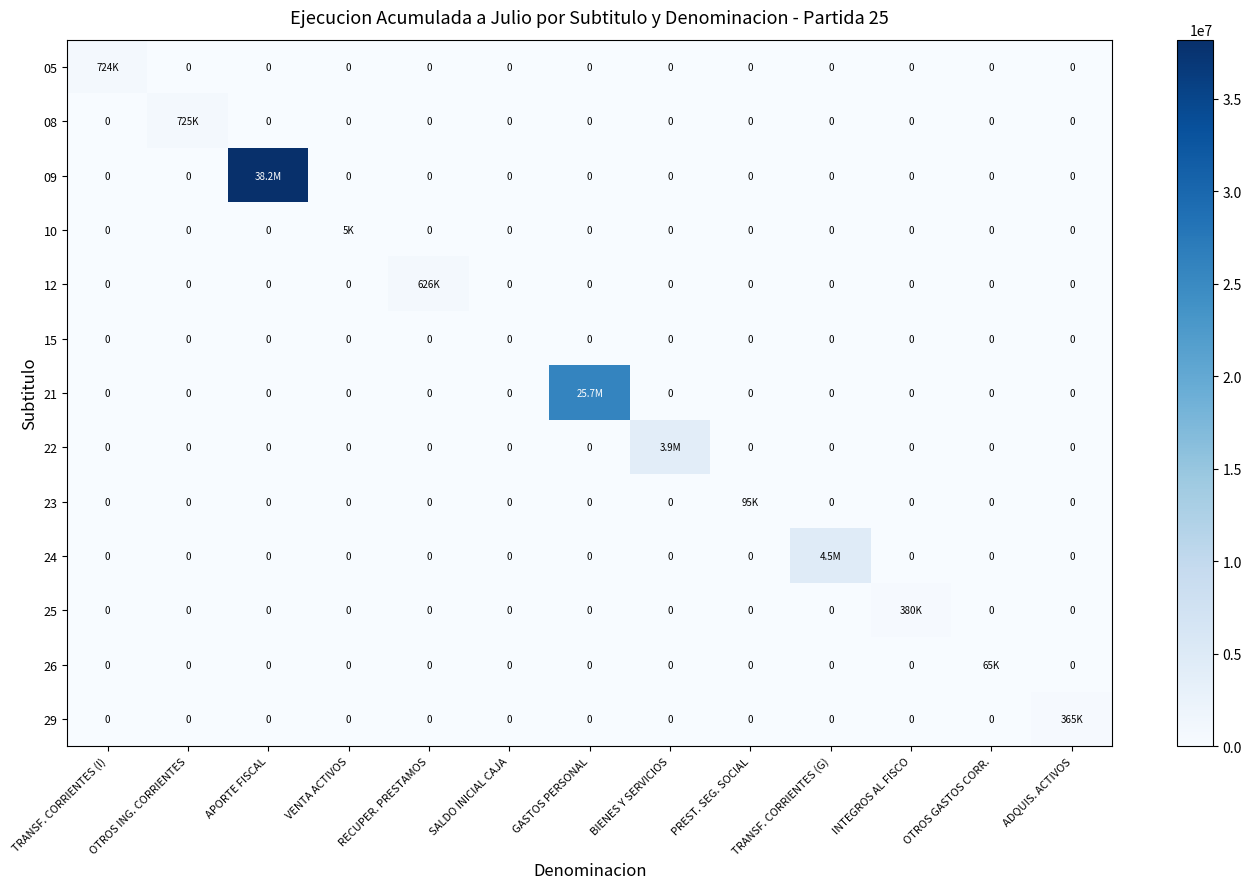

What is the total value across all series at TRANSF. CORRIENTES (I)?

723759